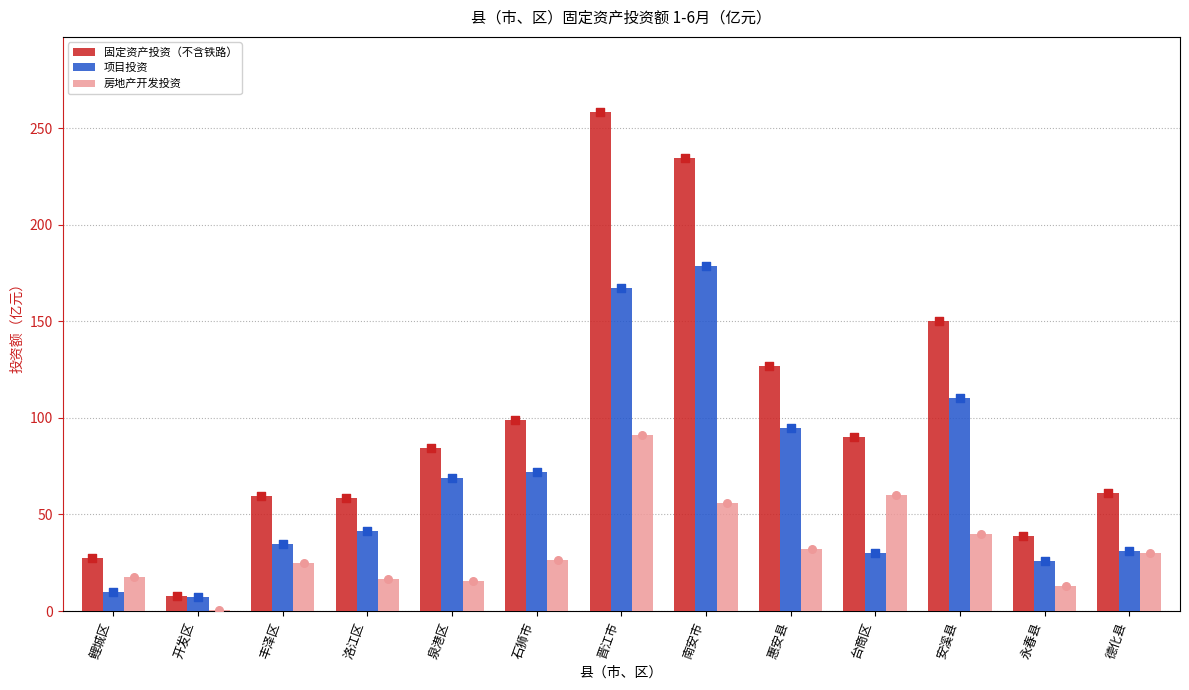

Which series has the largest total across all categories?

固定资产投资（不含铁路）